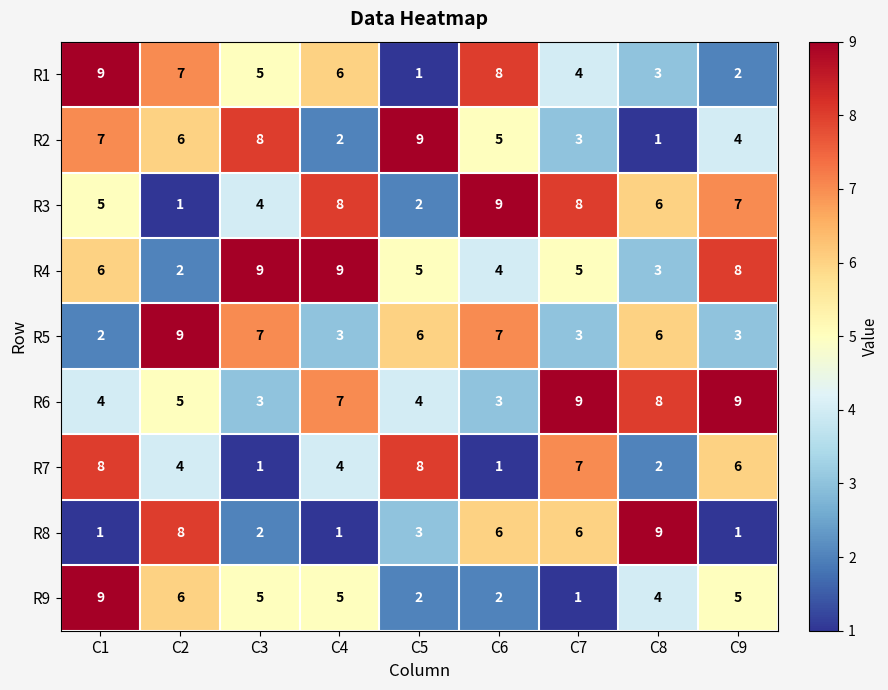

What is the spread (max minus min) of values at C7?

8